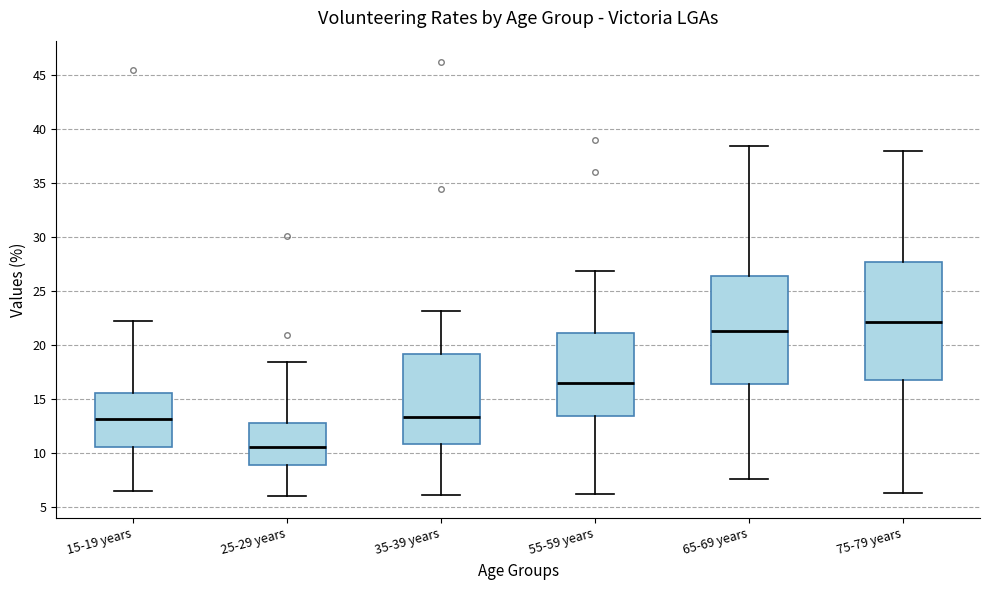

Reading left to right, read every box against the y-axis: the position of its median line, the range the box covers, and the ends of its whiskers. The values are not printed on the chart, so give them approximately, as read against the axis.

15-19 years: median 13.0, box 10.5 to 15.5, whiskers 6.5 to 22.0
25-29 years: median 10.5, box 9.0 to 13.0, whiskers 6.0 to 18.5
35-39 years: median 13.5, box 11.0 to 19.0, whiskers 6.0 to 23.0
55-59 years: median 16.5, box 13.5 to 21.0, whiskers 6.0 to 27.0
65-69 years: median 21.5, box 16.5 to 26.5, whiskers 7.5 to 38.5
75-79 years: median 22.0, box 17.0 to 27.5, whiskers 6.5 to 38.0